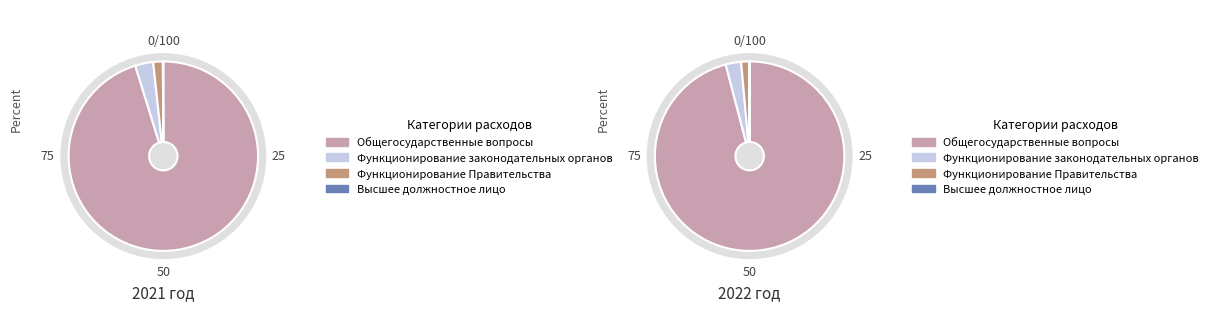

Which slice is the smallest?

Высшее должностное лицо